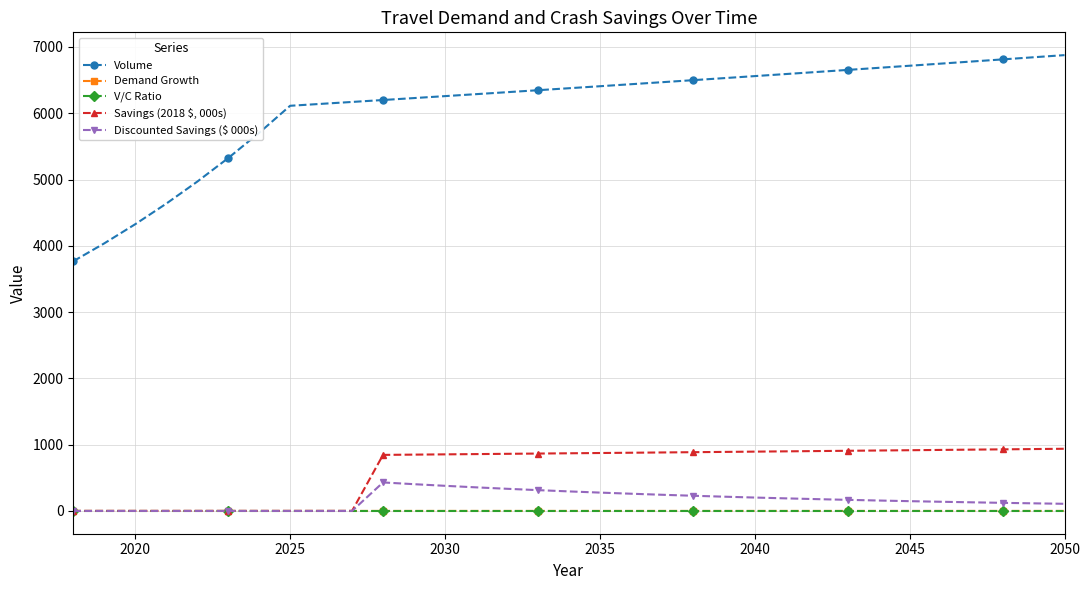

Which series has the largest total across all categories?

Volume